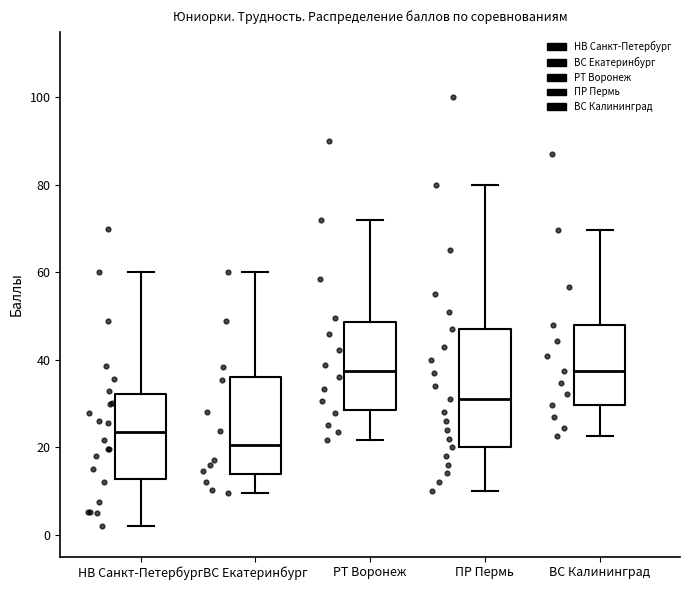

Reading left to right, transcribe this box plot: for each box, give where its median line is, the range the box spans, and where its two whiskers end, as read against the y-axis. The values are not printed on the chart, so give them approximately, as read against the axis.

НВ Санкт-Петербург: median 24, box 12 to 32, whiskers 2 to 60
ВС Екатеринбург: median 20, box 14 to 36, whiskers 10 to 60
РТ Воронеж: median 38, box 28 to 48, whiskers 22 to 72
ПР Пермь: median 32, box 20 to 48, whiskers 10 to 80
ВС Калининград: median 38, box 30 to 48, whiskers 22 to 70